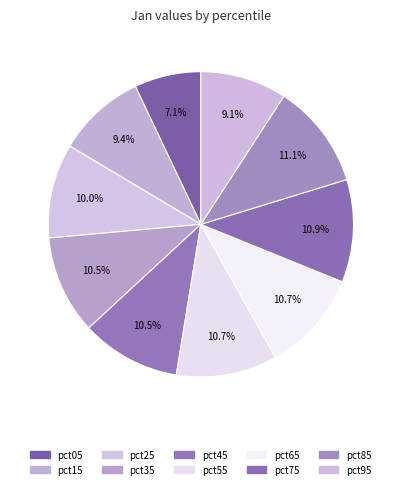

Count the number of slices in the pie.

10